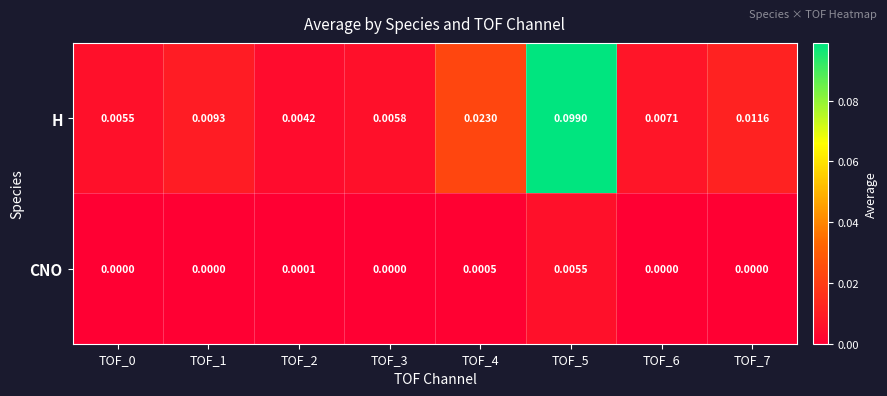

Between TOF_4 and TOF_7, which series saw the biggest shift?

H